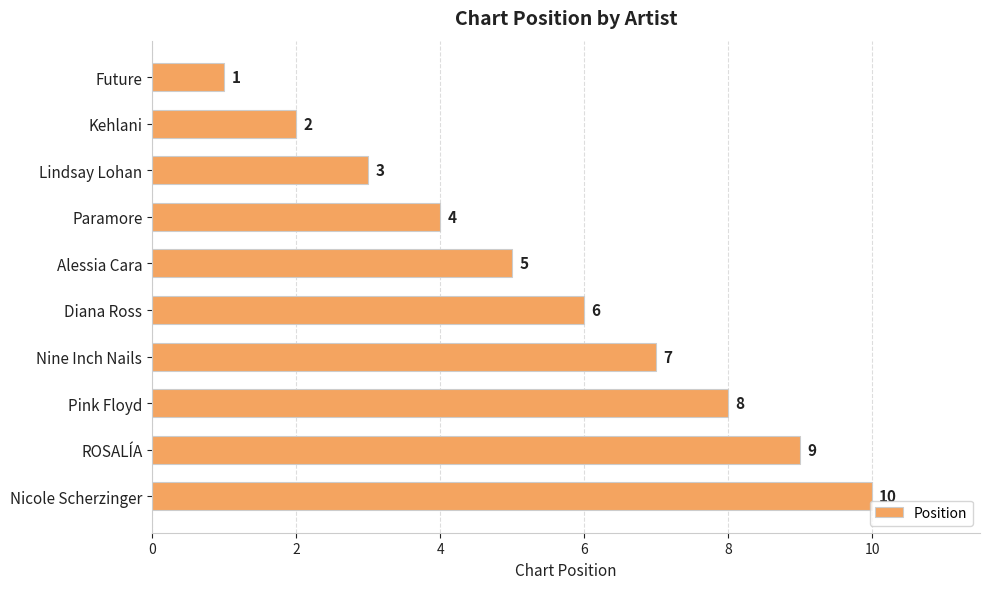

What is the difference between the second highest and minimum values?

8